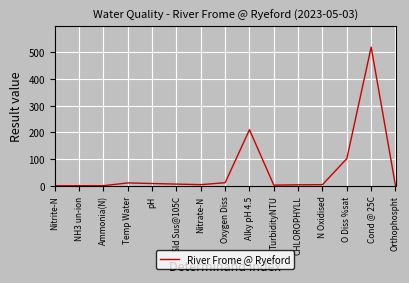

At which label is the value closest to 260?

Alky pH 4.5